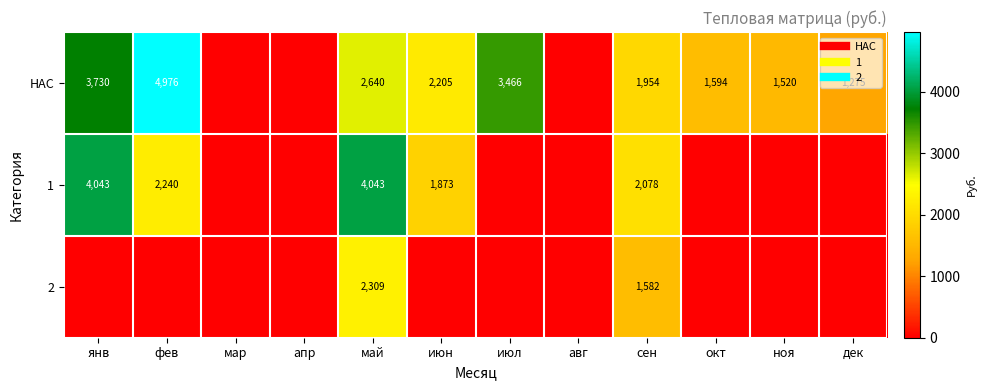

Is it true that НАС equals 686.1 at сен?

False